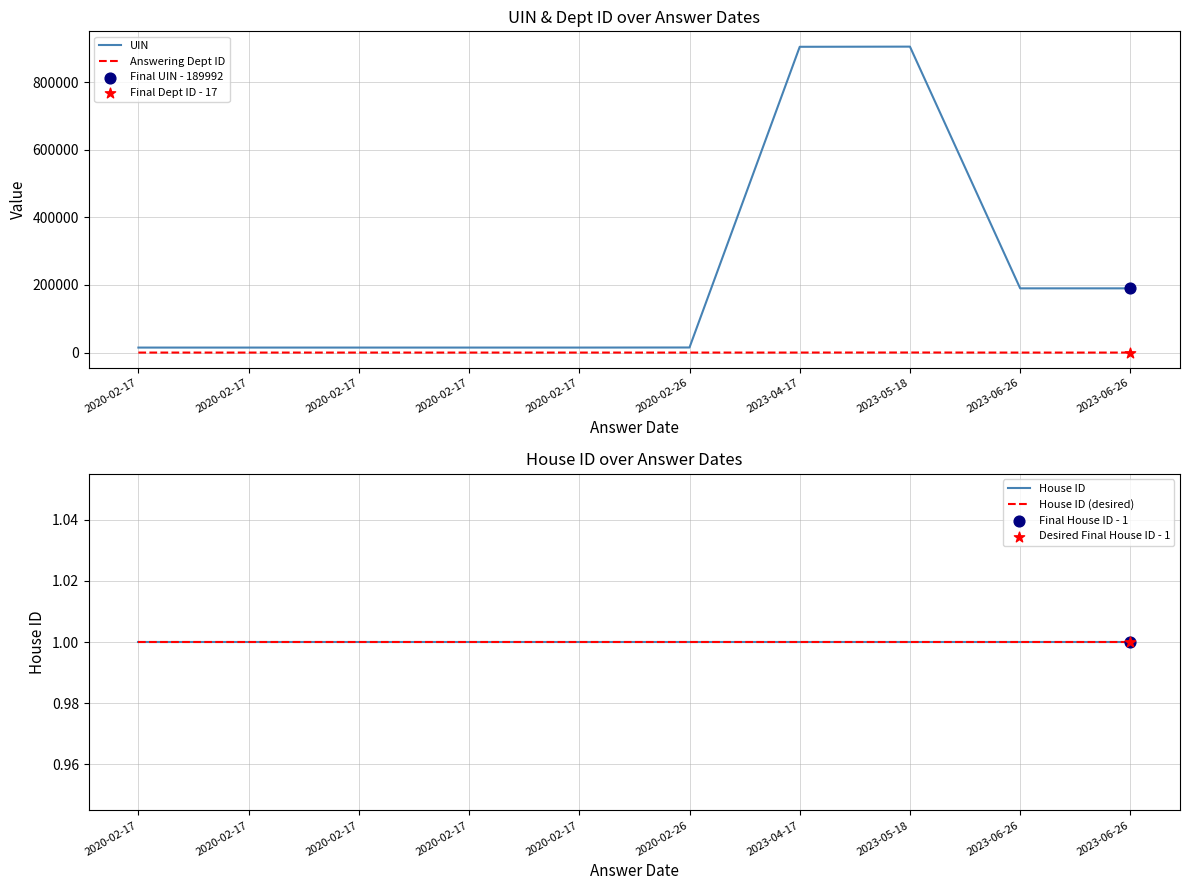

Which series reaches the minimum Y coordinate?

Answering Dept ID